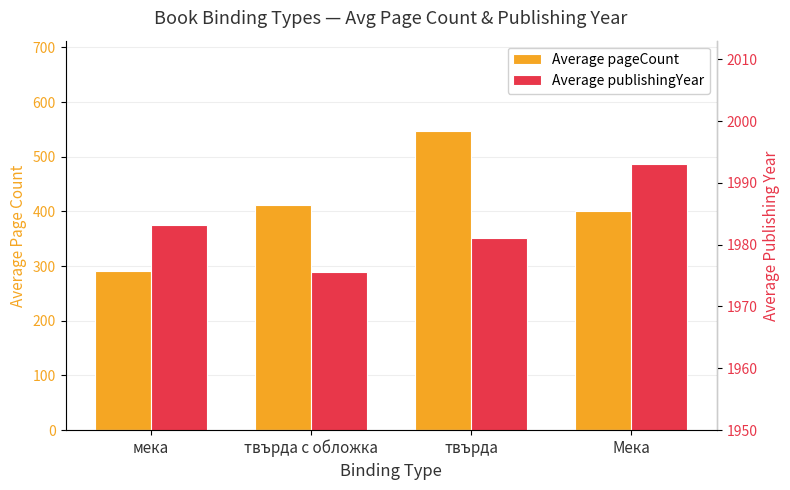

What is the greatest value displayed?

1993.0